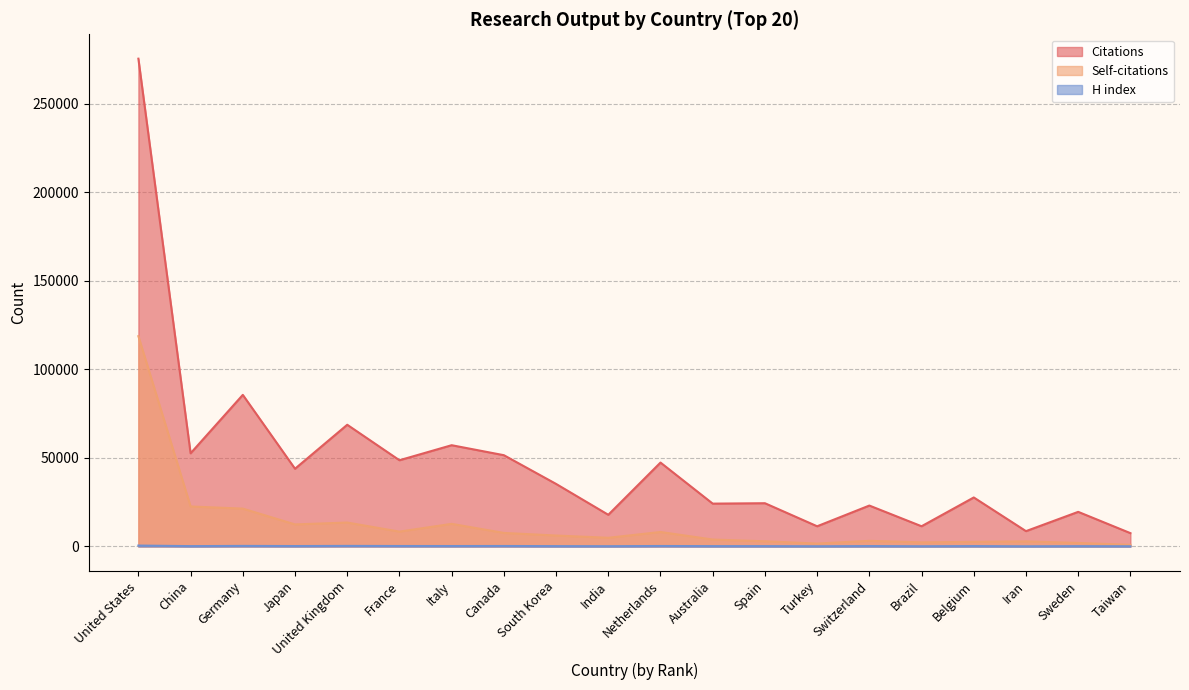

True or false: Self-citations and H index intersect in this chart.

False